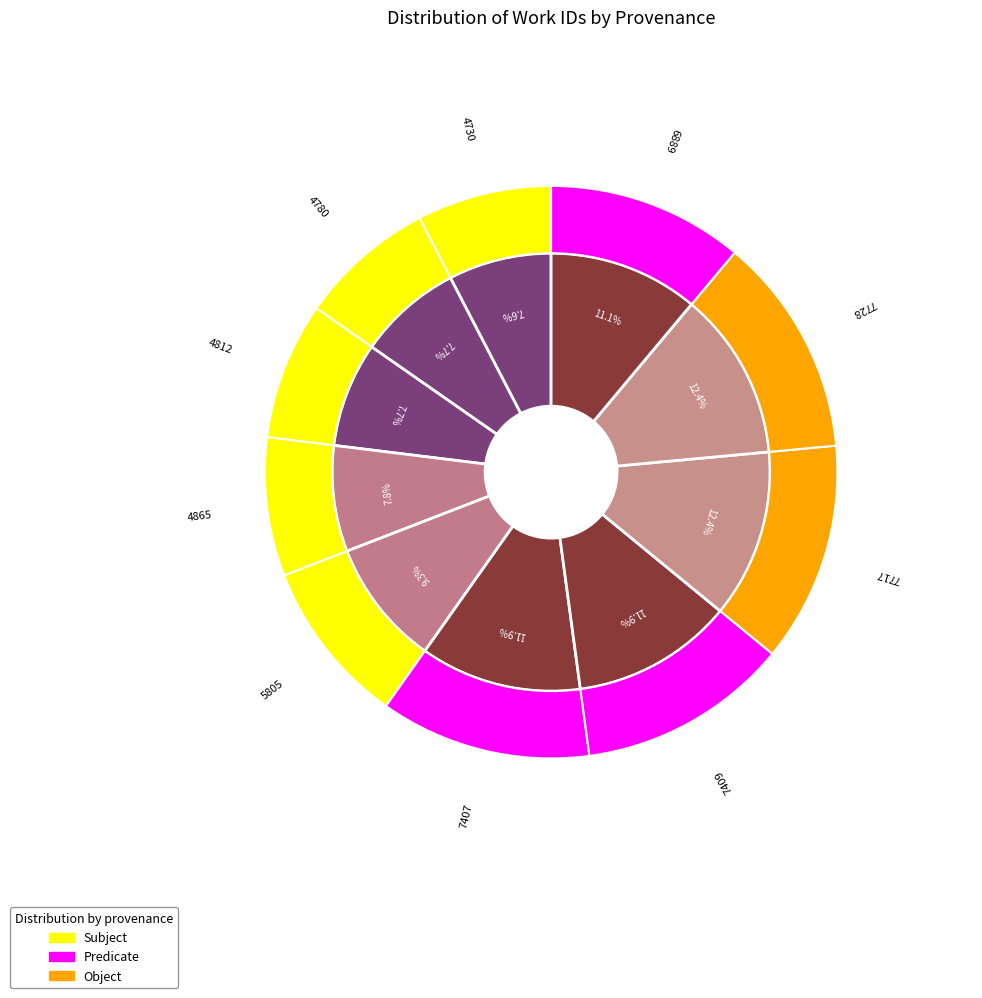

How much of the chart is everything except 7409?

88.1%